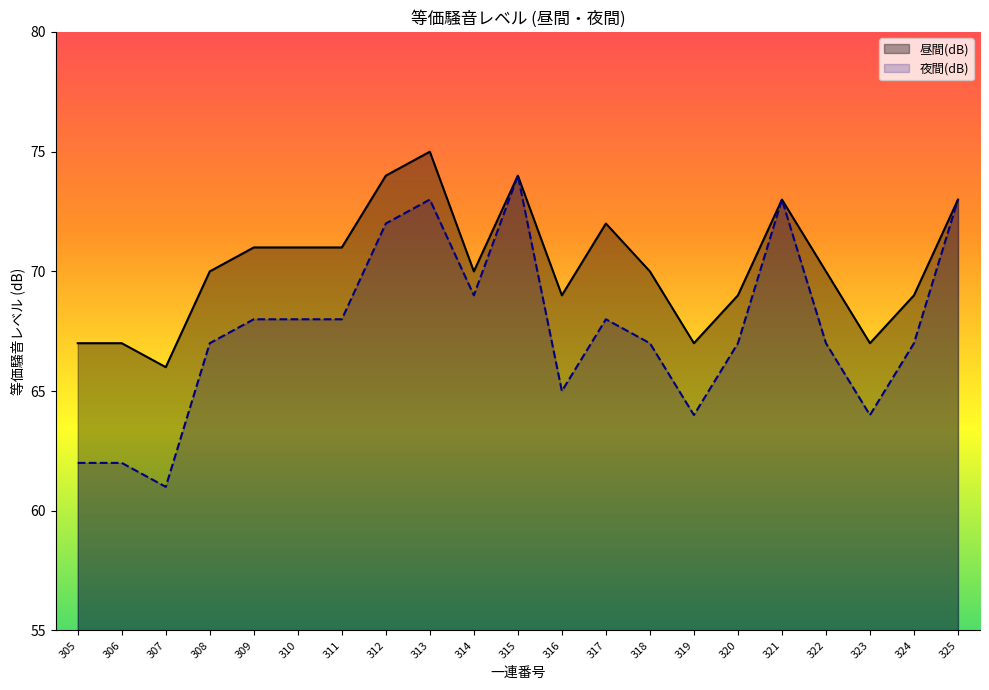

True or false: 夜間(dB) and 昼間(dB) cross at least once.

False